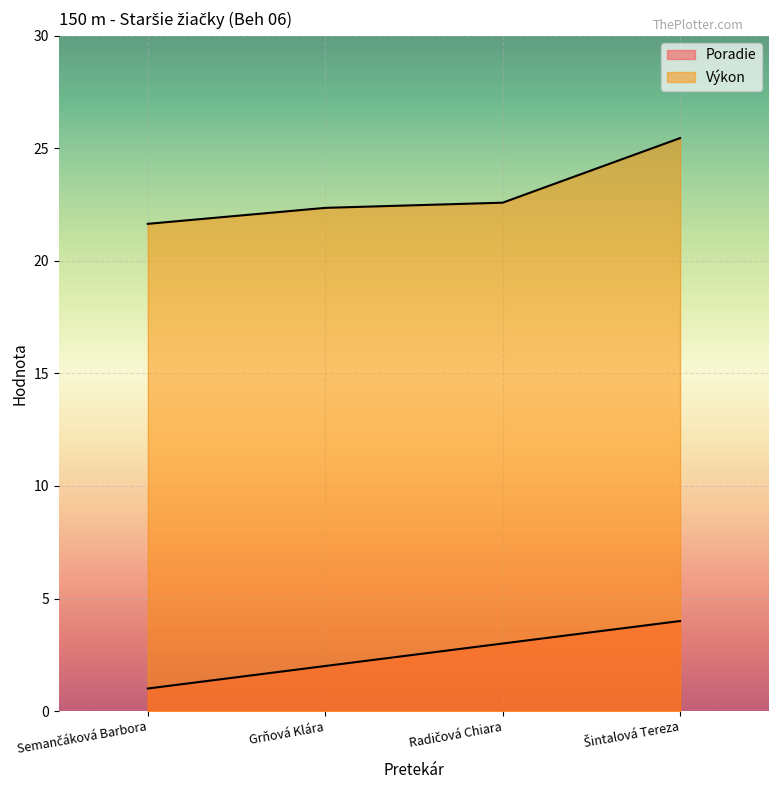

At which label does Výkon first exceed 22?

Grňová Klára